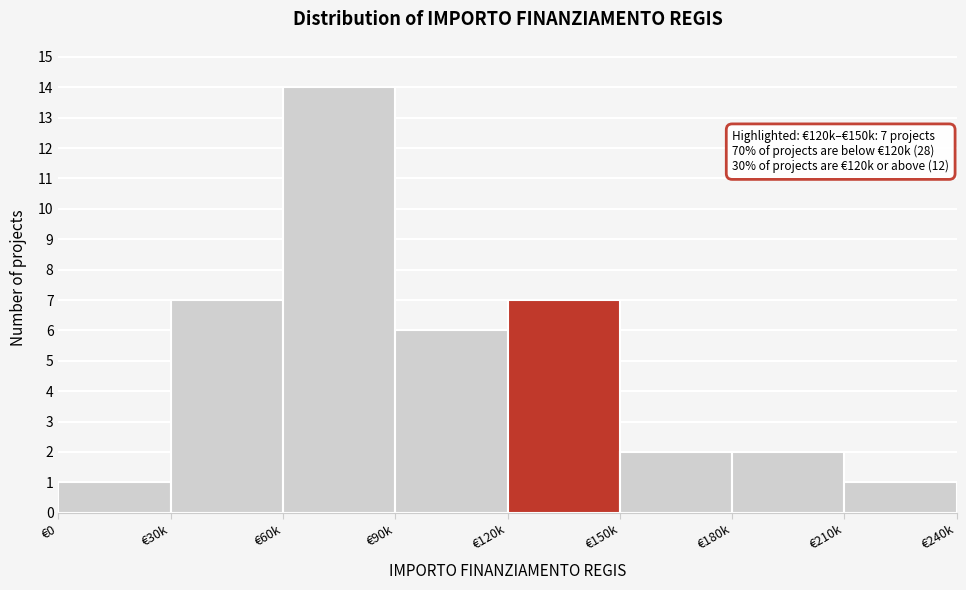

Reading right to left, extract all data points from this chart.

€210k=1	€180k=2	€150k=2	€120k=7	€90k=6	€60k=14	€30k=7	€0=1